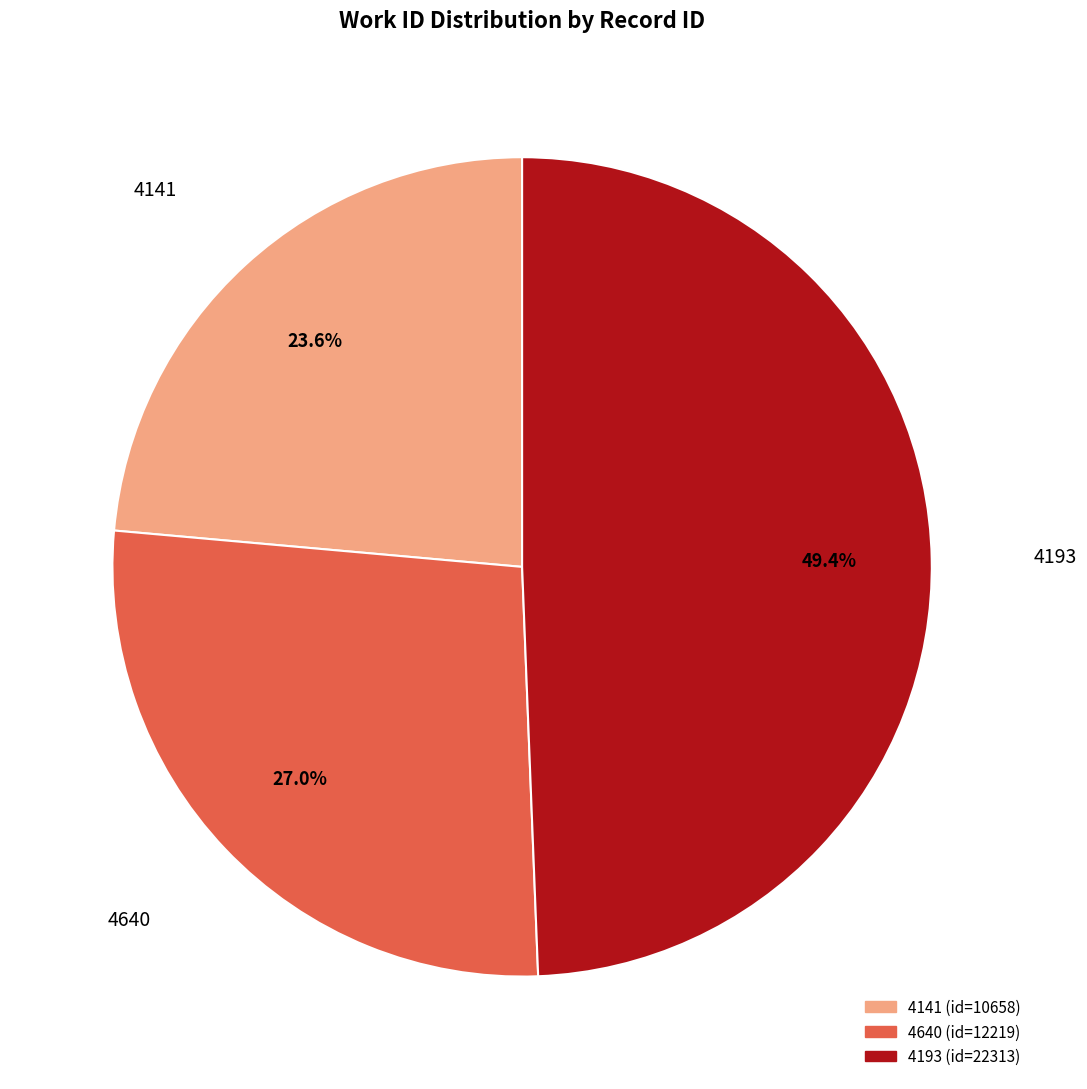

What percentage is the 4193 slice, to the nearest percent?

49%